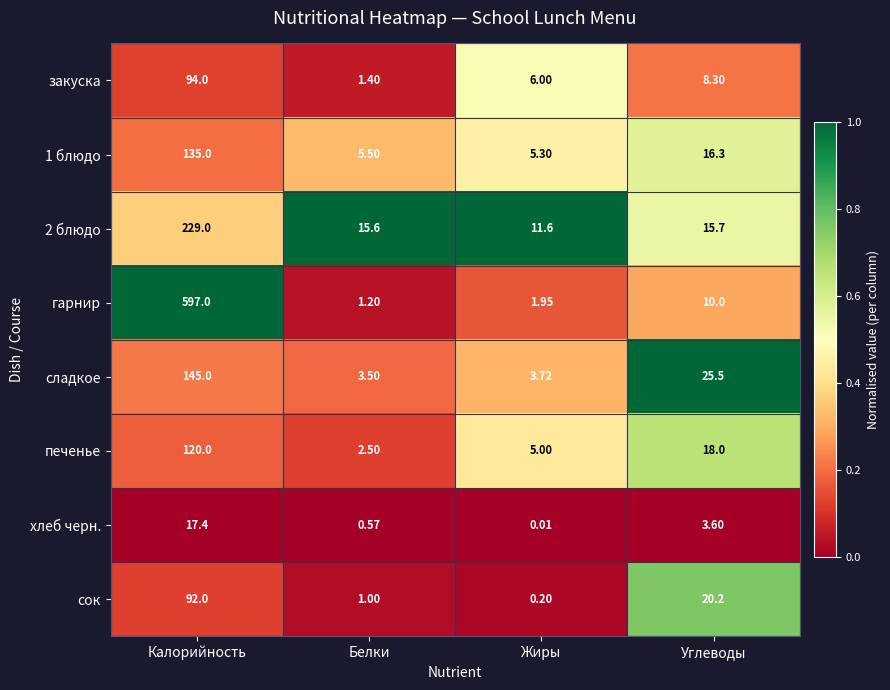

At which category does the chart reach its peak across all series?

Калорийность